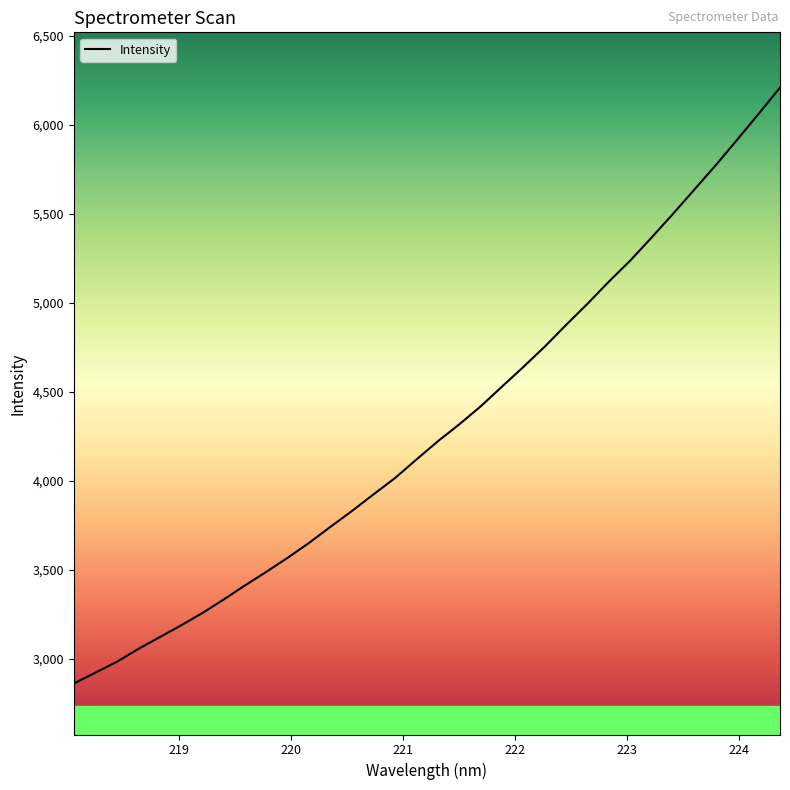

What is the smallest value displayed?

2862.3